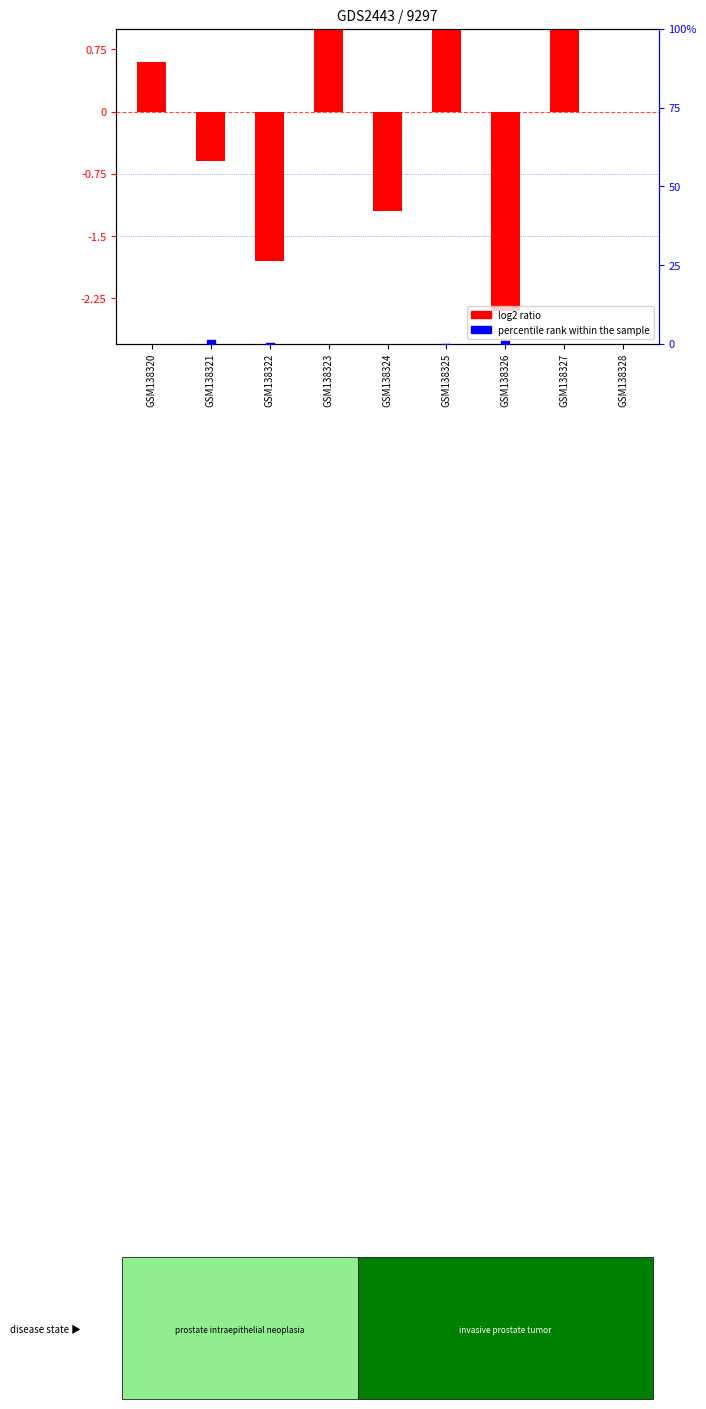

Which series has the largest total across all categories?

log2 ratio